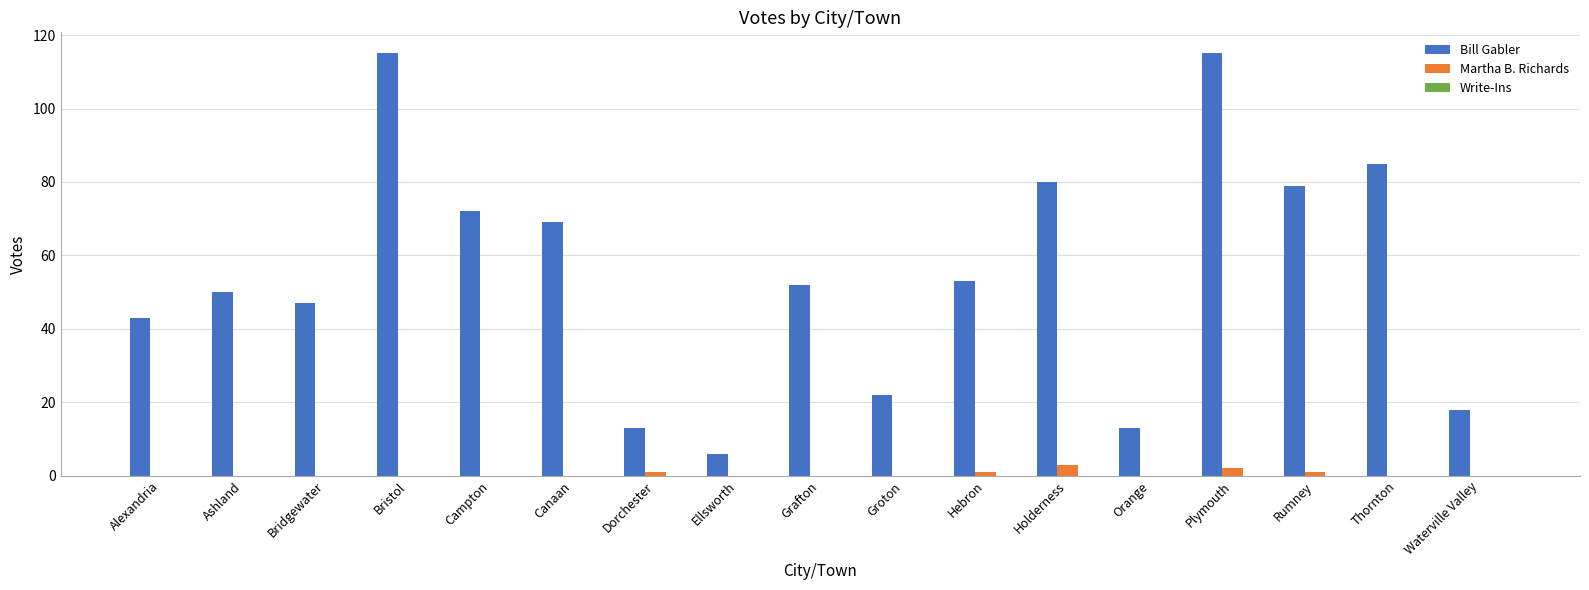

Are the bars horizontal?

No